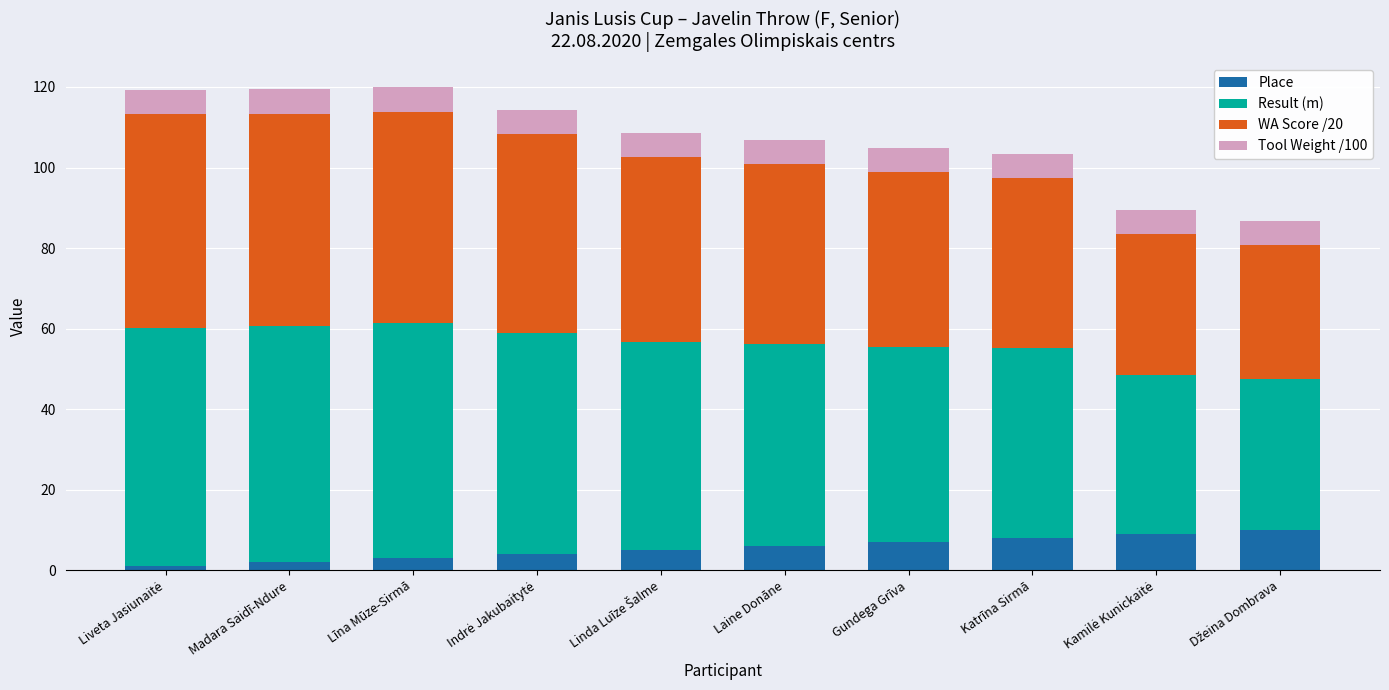

What is the maximum value for Place?

10.0